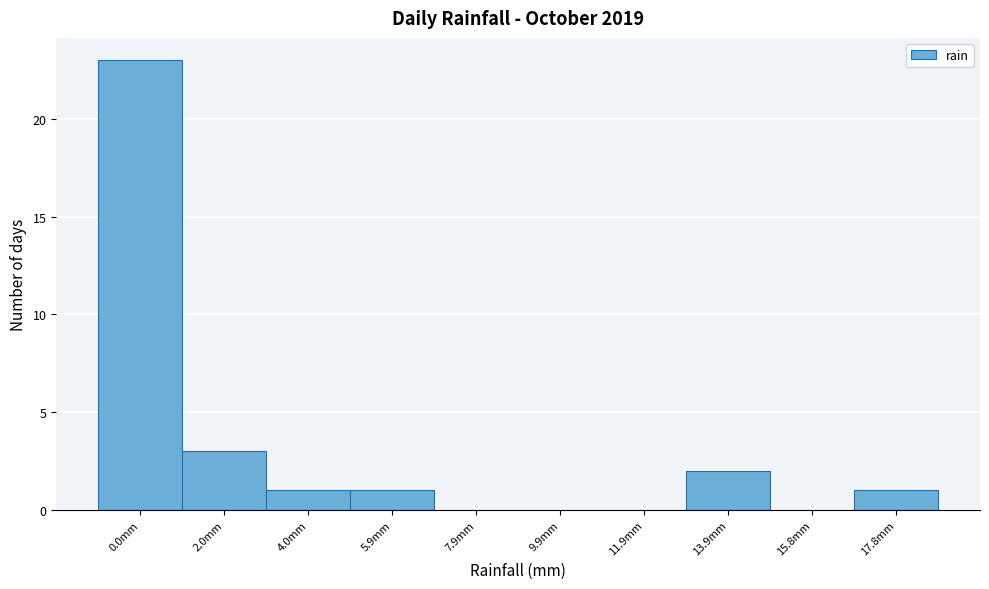

True or false: the data shows 2 at 13.9mm.

True